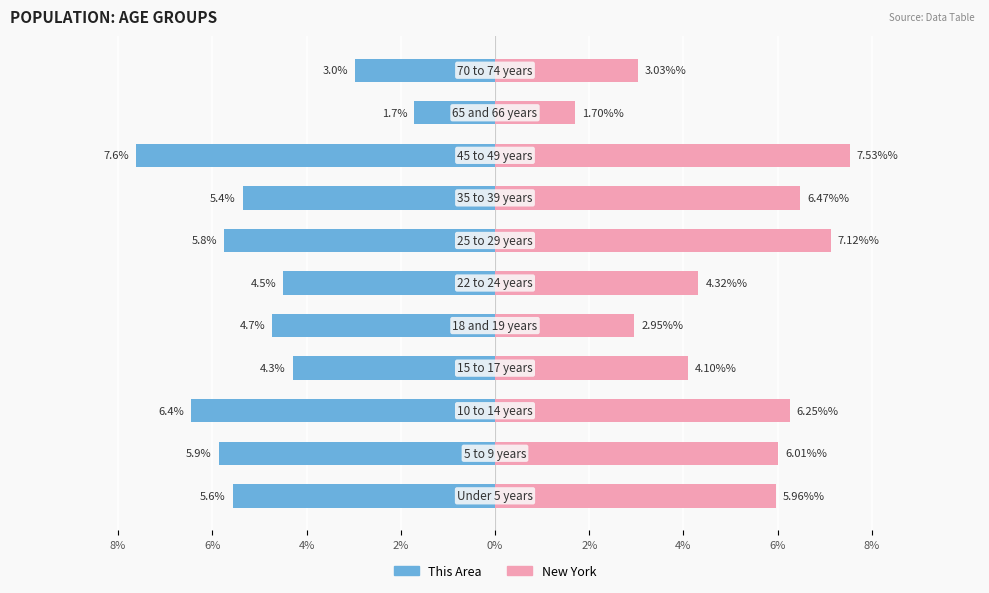

What is the sum of the New York values at 9 and 10?

4.7